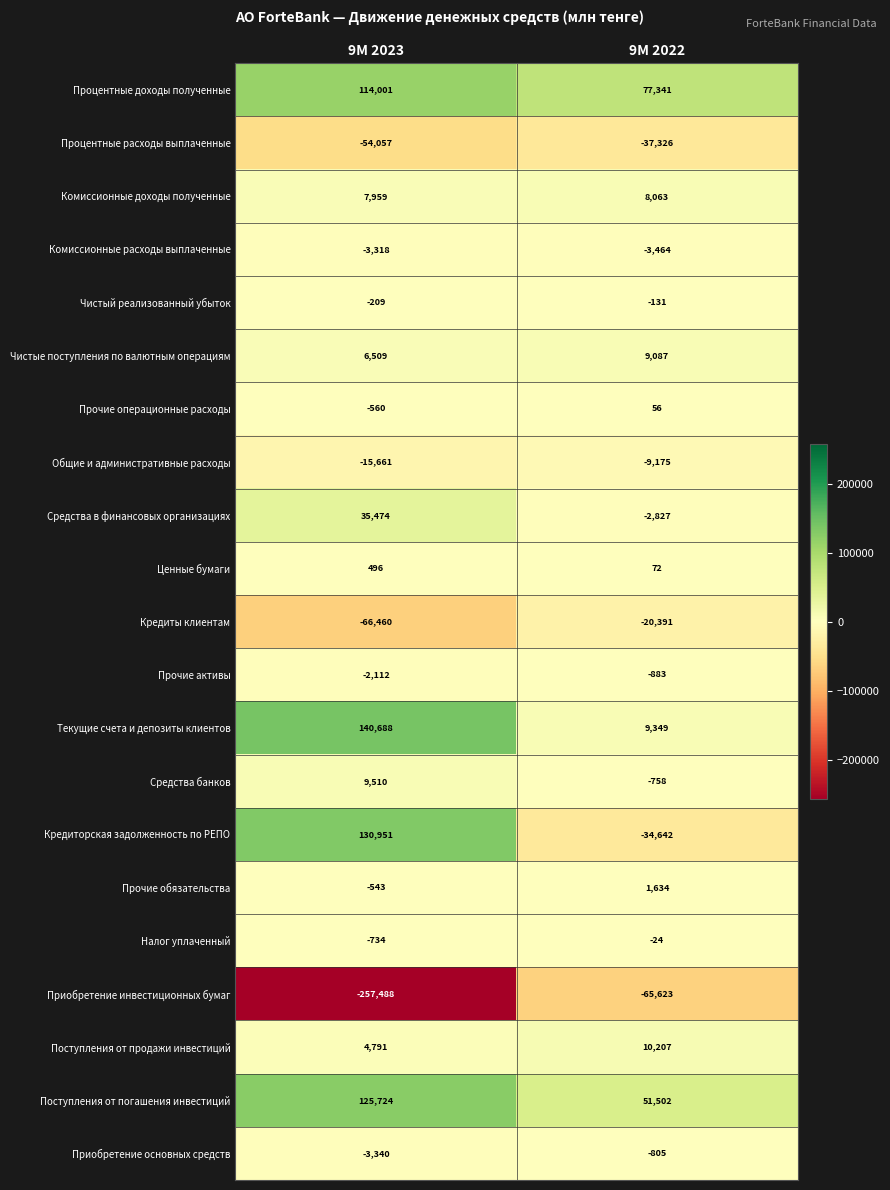

Is the value of Ценные бумаги at 9M 2022 greater than the value of Чистый реализованный убыток at 9M 2022?

Yes